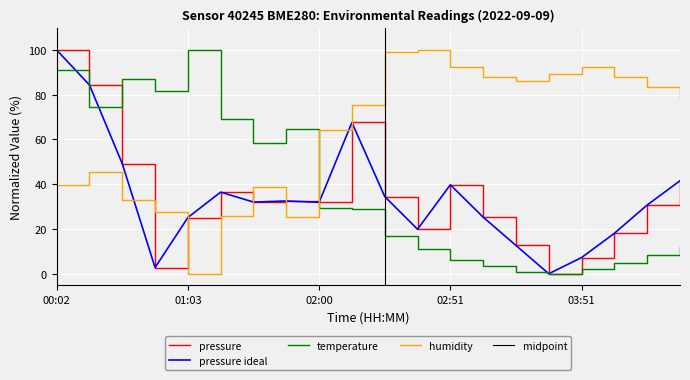

In pressure, how many points are higher than both neighbors (excluding endpoints)?

4